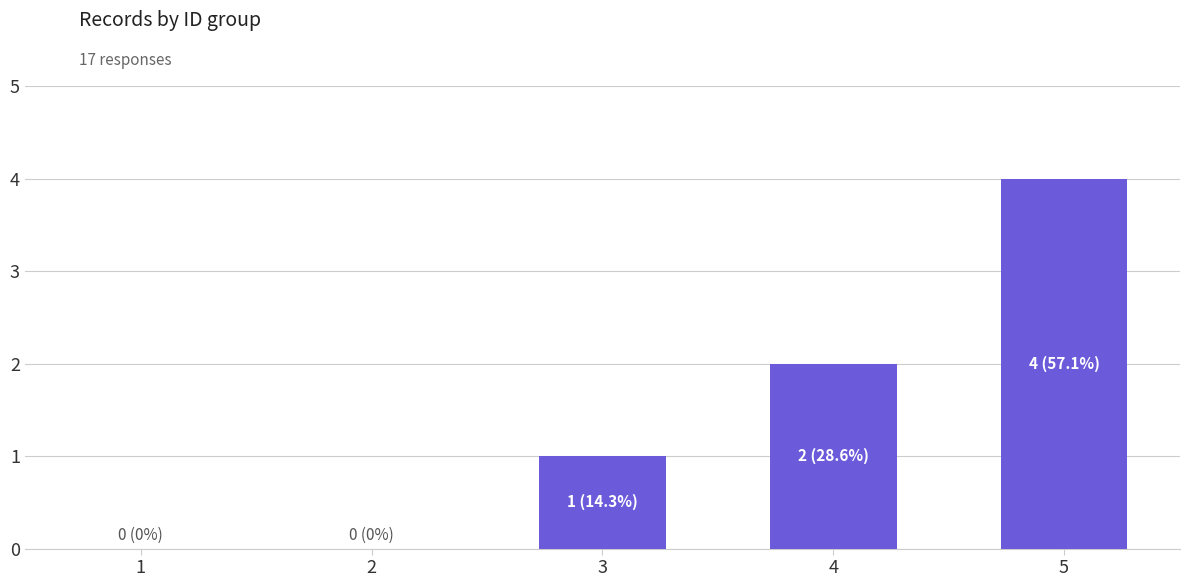

The value at 3 is 1. True or false?

True